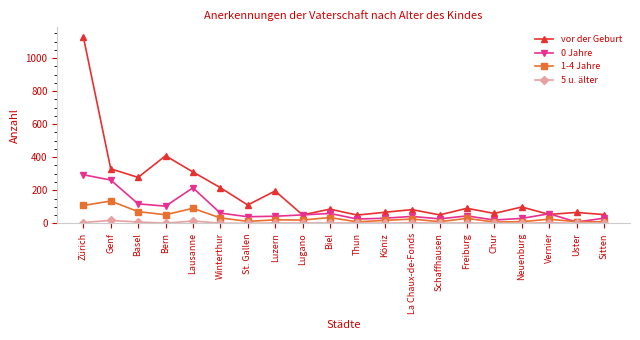

What position from the right is Schaffhausen?

7